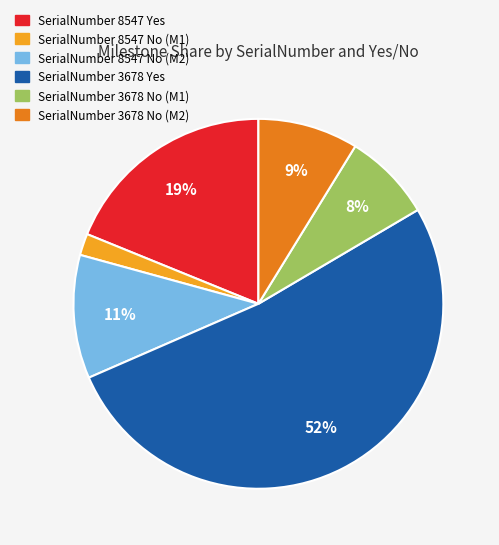

Do SerialNumber 8547 No (M2) and SerialNumber 3678 No (M1) together represent more than half of the pie?

No